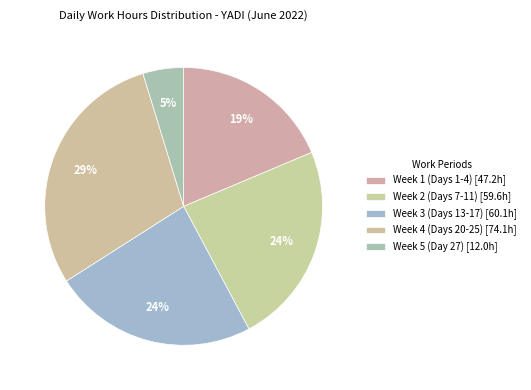

How many slices are in this pie chart?

5